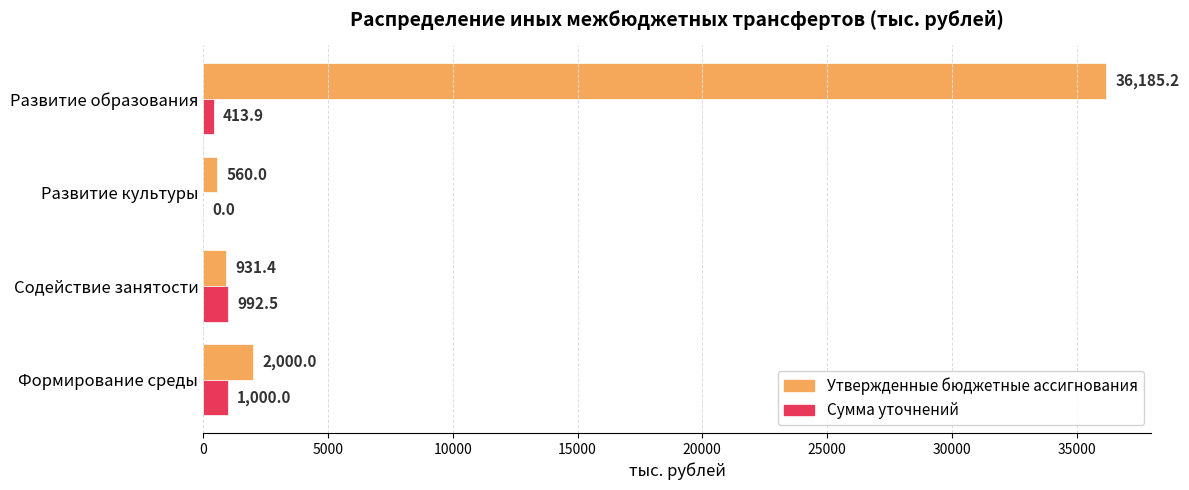

How many positive values does the Сумма уточнений series have?

3